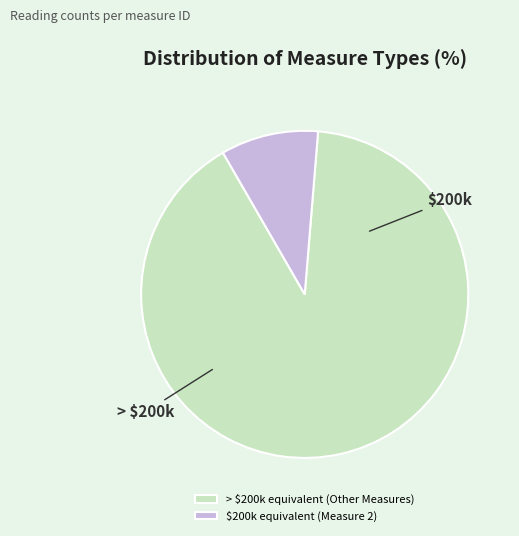

How many slices are in this pie chart?

2